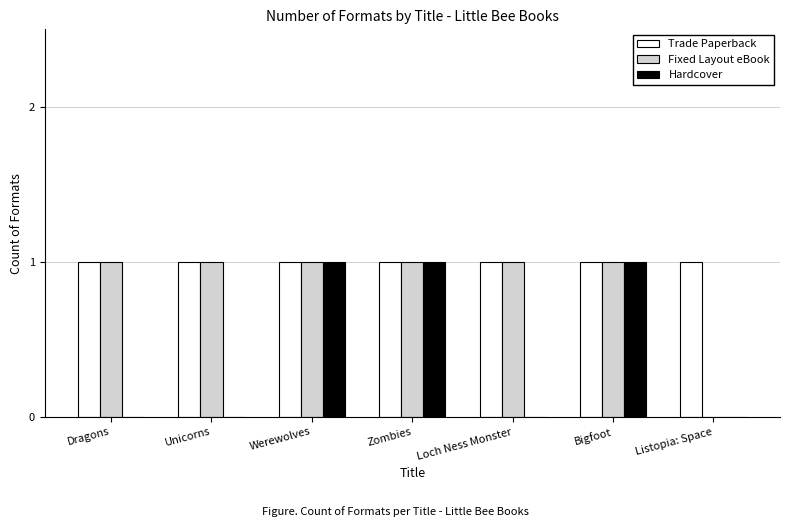

Between Zombies and Loch Ness Monster, which series saw the biggest shift?

Hardcover